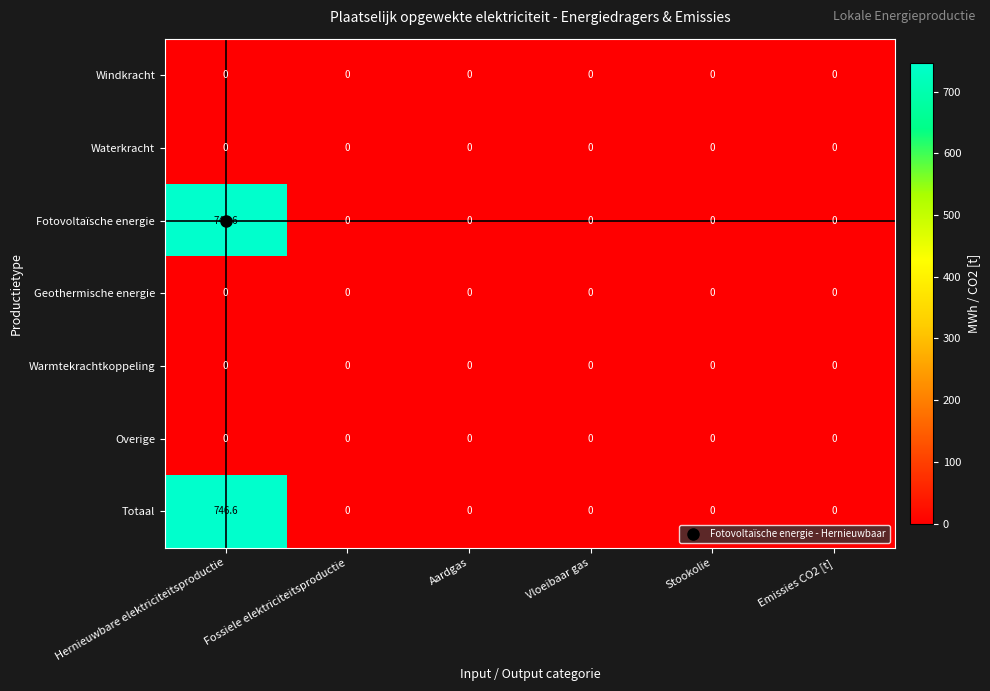

Is it true that Totaal equals 746.6 at Hernieuwbare elektriciteitsproductie?

True